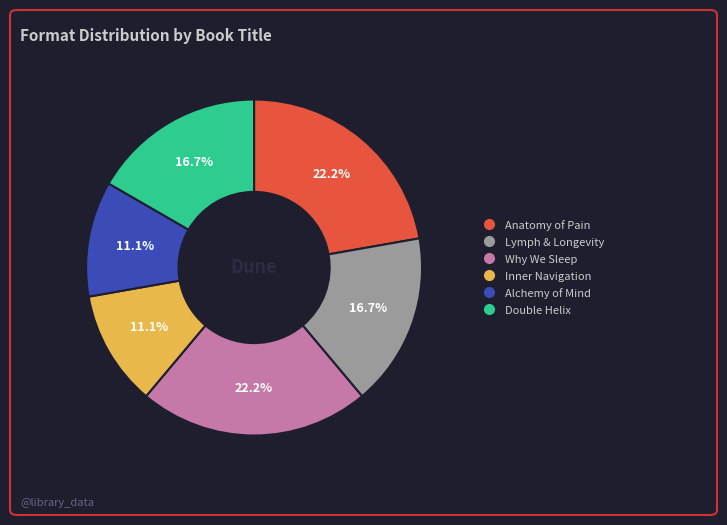

To the nearest percent, what is the combined percentage of Inner Navigation and Double Helix?

28%